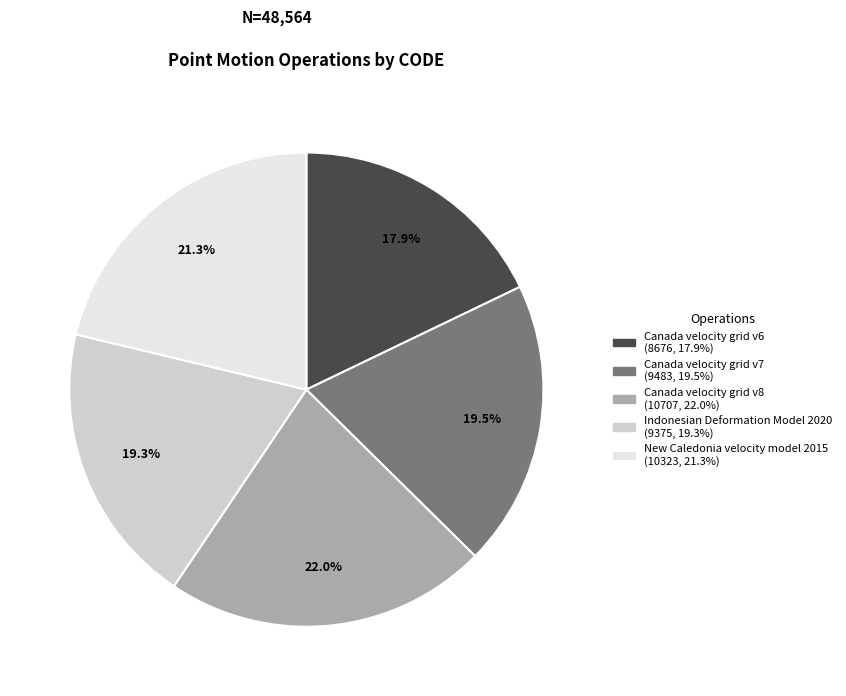

How many slices are in this pie chart?

5